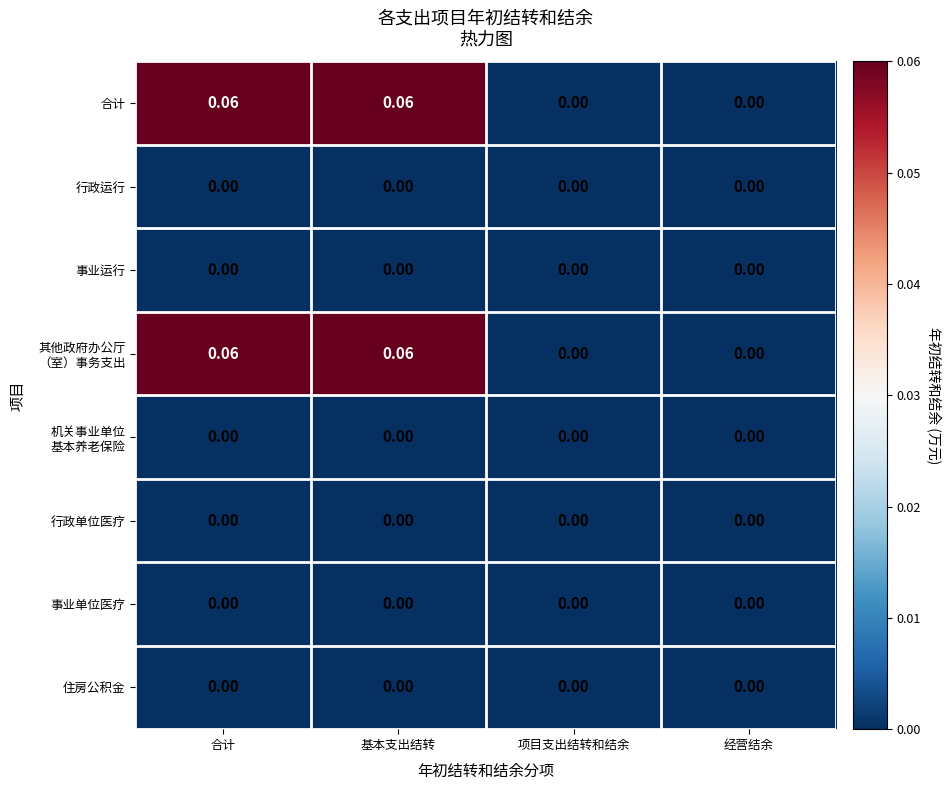

Which has a higher value, 项目支出结转和结余 or 经营结余?

项目支出结转和结余